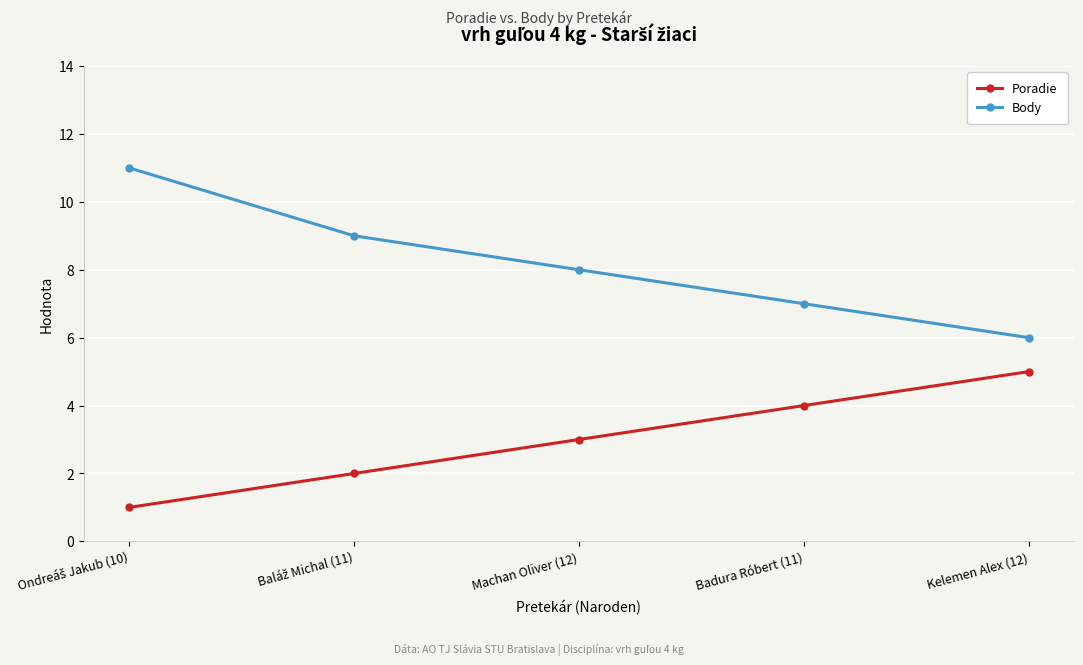

True or false: Body and Poradie cross at least once.

False